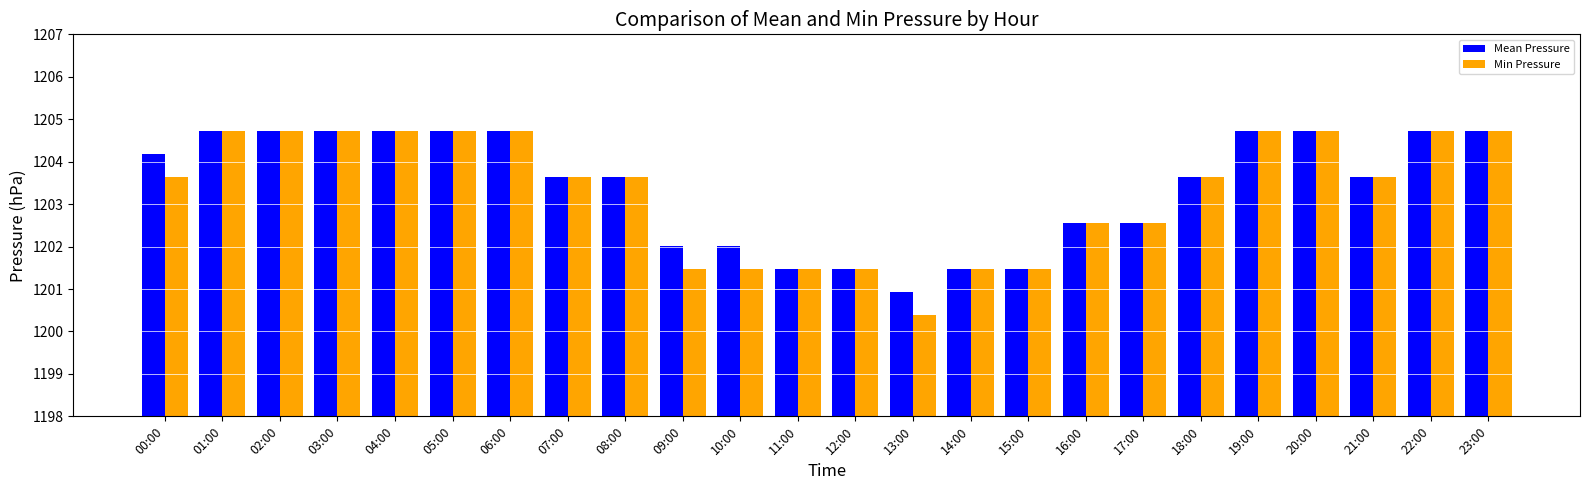

How many bars are there in each group?

2